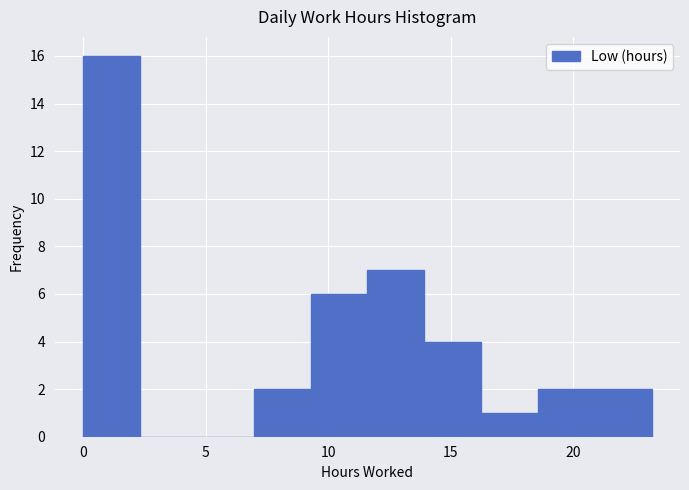

What is the height of the bar covering 21.0 to 23.0 on the x-axis? Neither the bar edges nor the heights are printed on the chart, so give them approximately, as read against the axes.

2